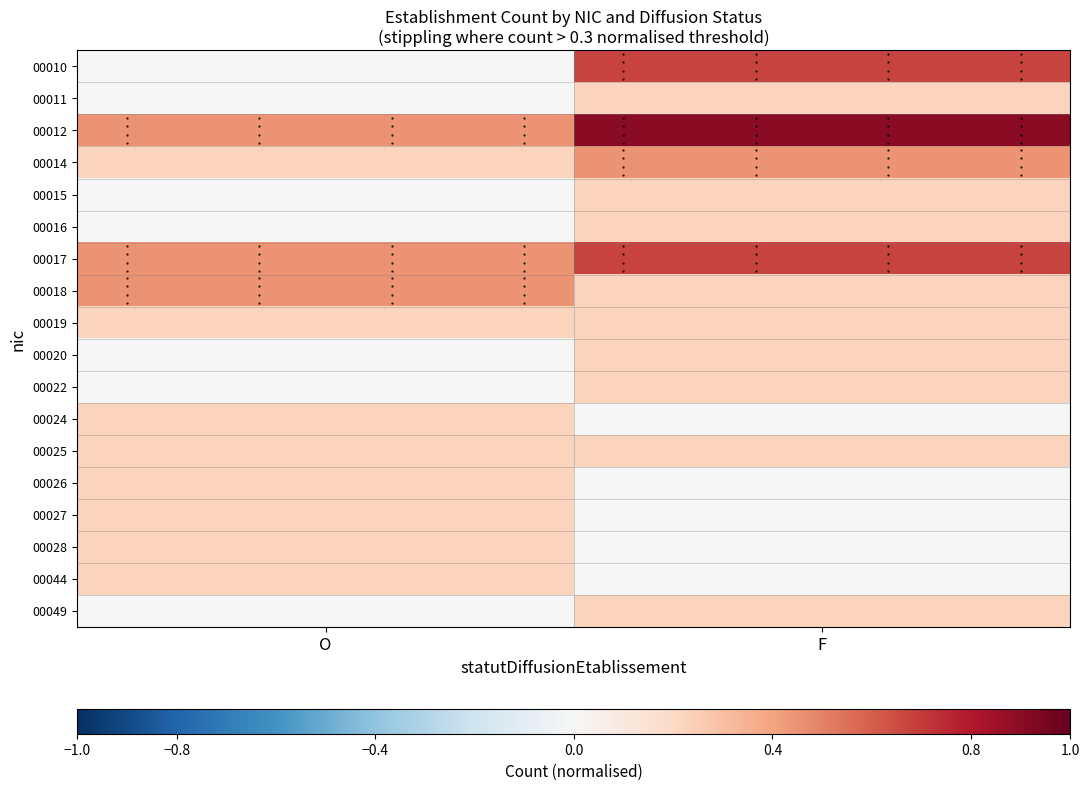

What is the difference between the 00028 values at O and F?

0.2